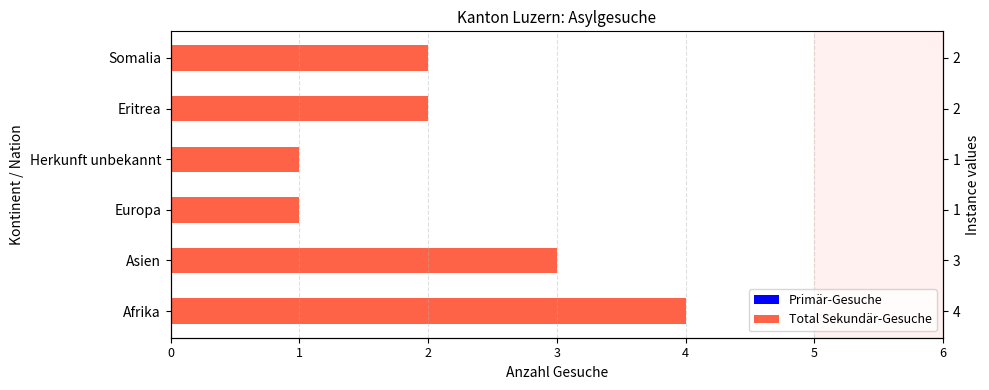

Rank the categories by Total Sekundär-Gesuche value from highest to lowest.

0, 1, 4, 5, 2, 3